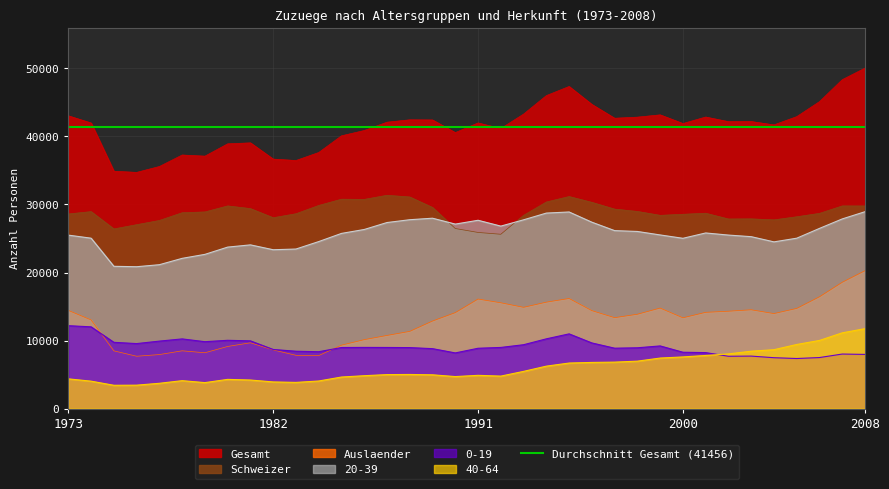

Which label corresponds to the smallest value in the chart?

1975